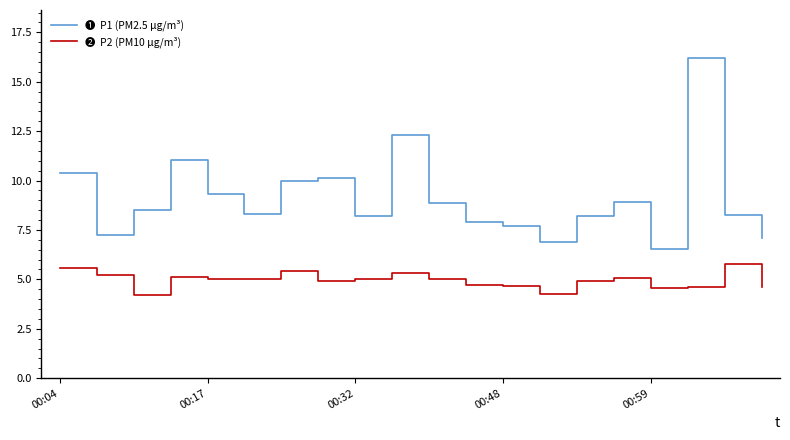

Is this an area chart (filled region under the line)?

No